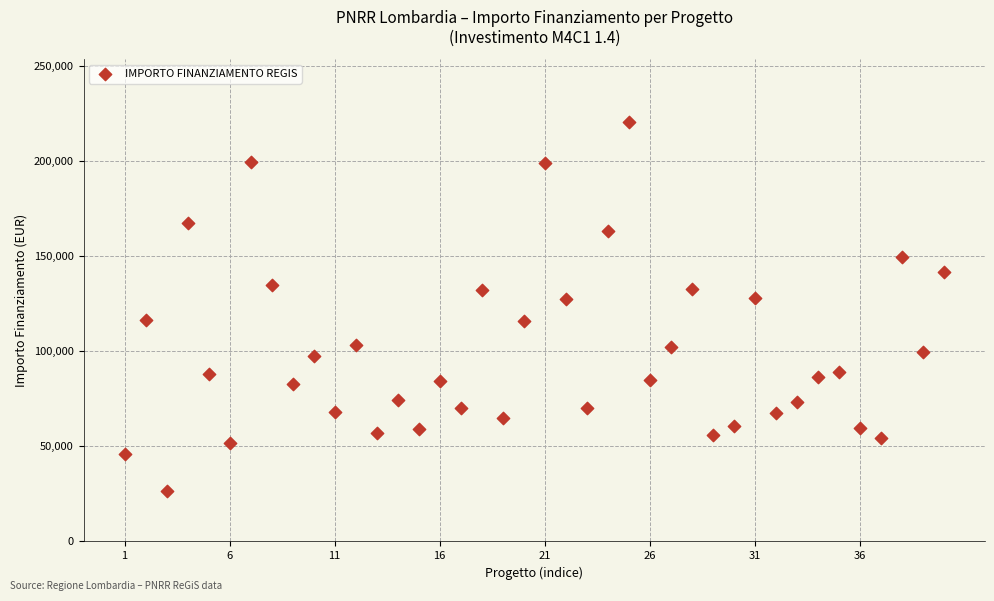

What is the range of X values (max minus min)?

39.0